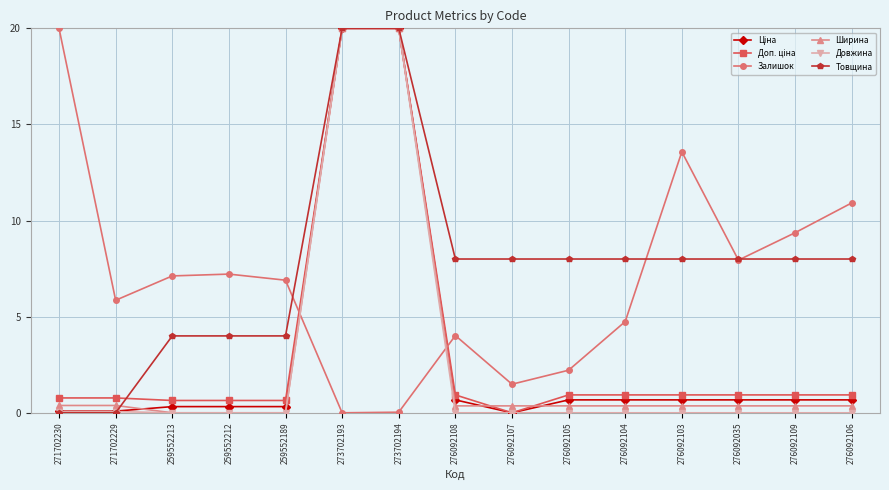

At which label does Залишок reach its peak?

271702230